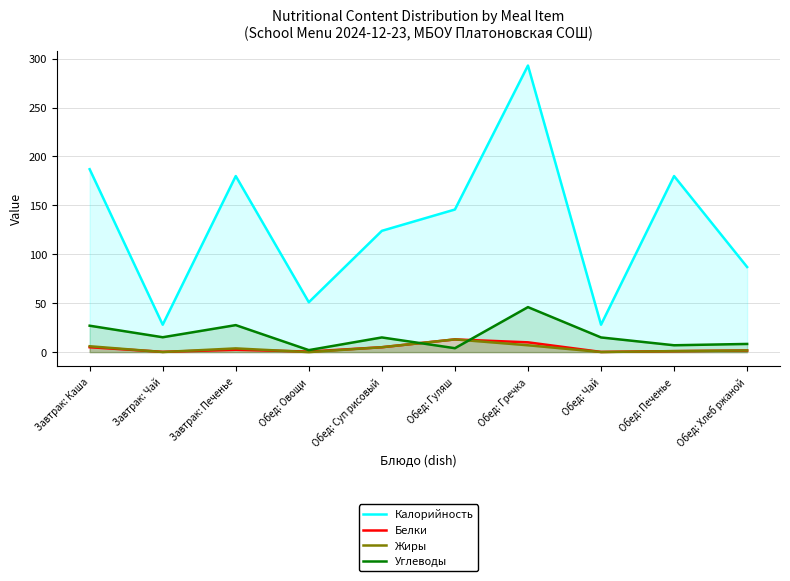

True or false: Белки and Калорийность intersect in this chart.

False